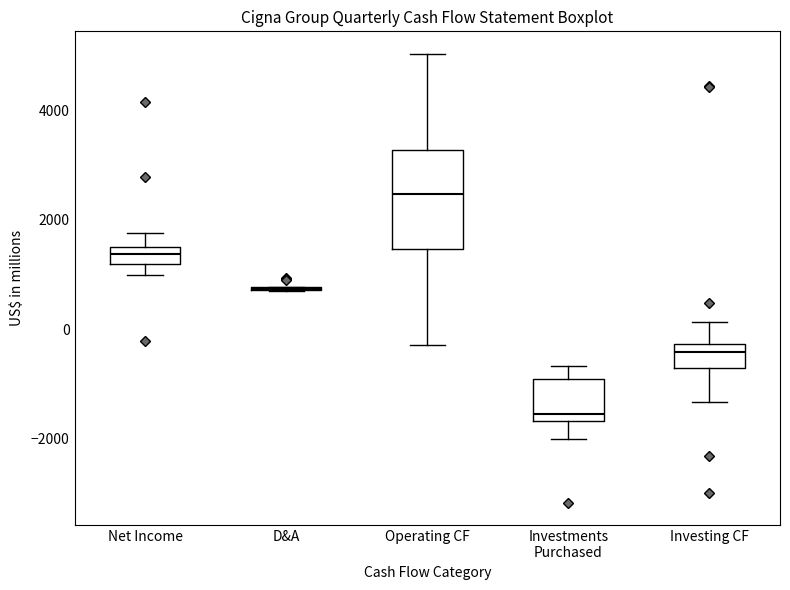

Where does the upper whisker of the box for Investing CF end on the y-axis? The values are not printed on the chart, so give them approximately, as read against the axis.

200